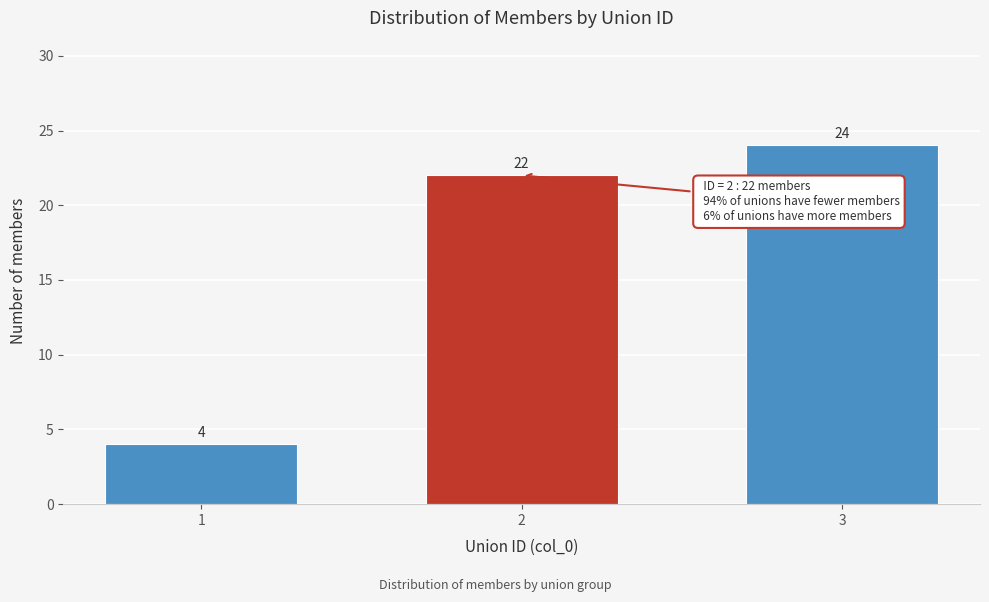

Reading left to right, what are all the values shown in this chart?

4	22	24